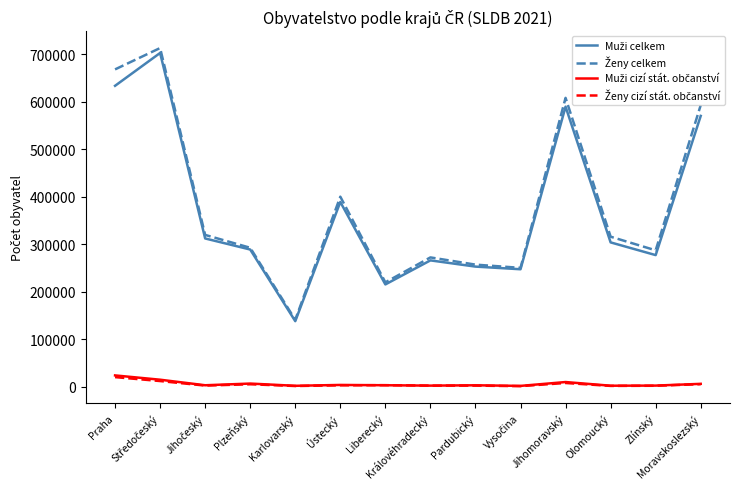

Where is Ženy cizí stát. občanství nearest to the value 10861?

Středočeský